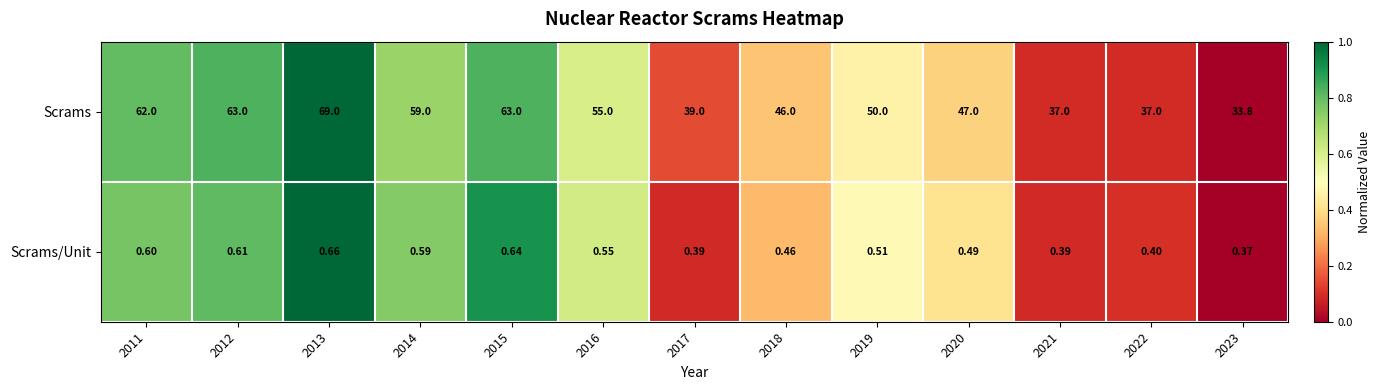

Which series has the widest spread of values?

Scrams